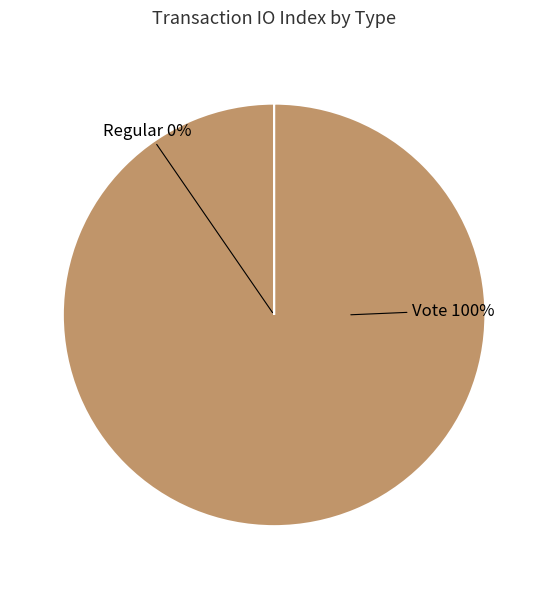

Combined, do Regular and Vote account for over 50%?

Yes